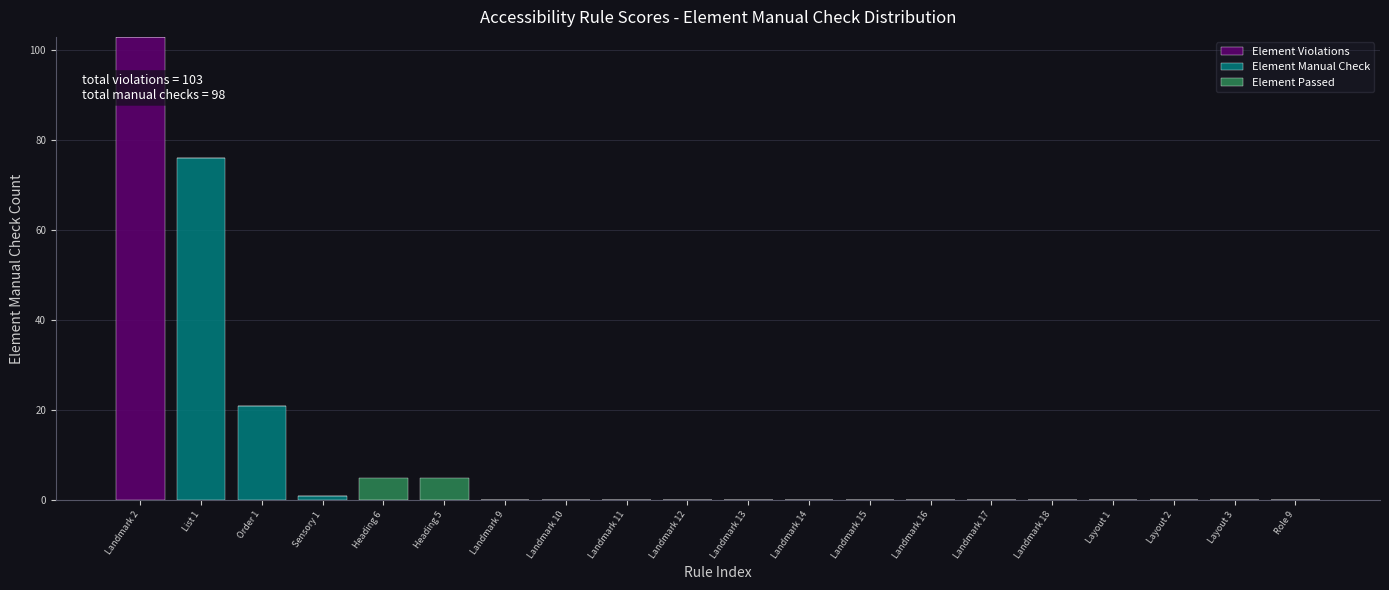

At which category is the sum across all series the highest?

Landmark 2